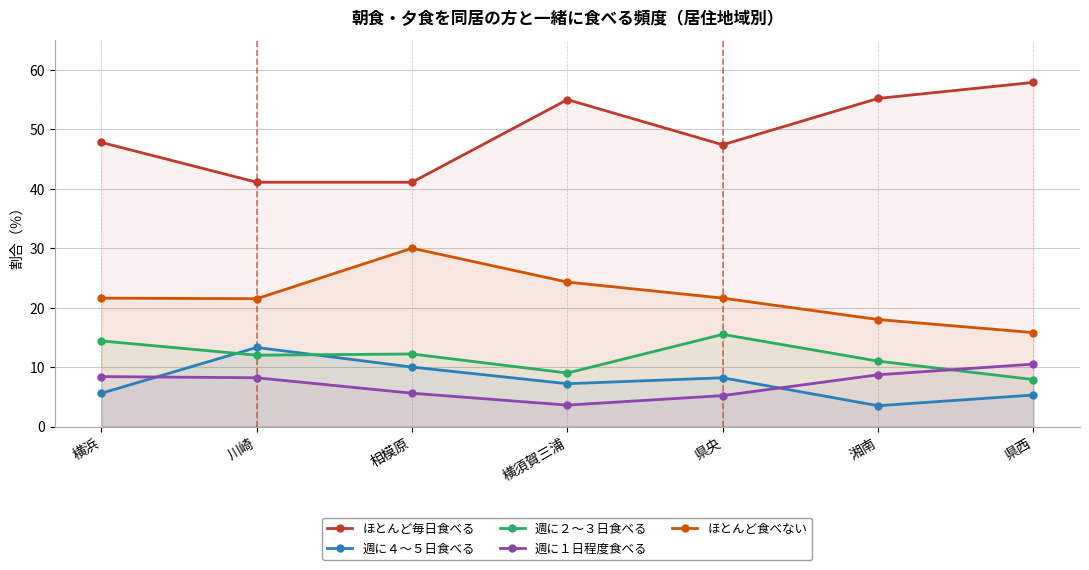

At which category is the sum across all series the highest?

横須賀三浦